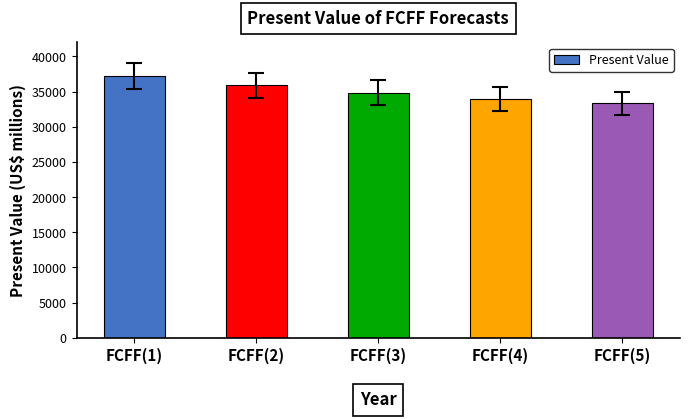

List the labels in order of value, smallest first.

FCFF(5), FCFF(4), FCFF(3), FCFF(2), FCFF(1)